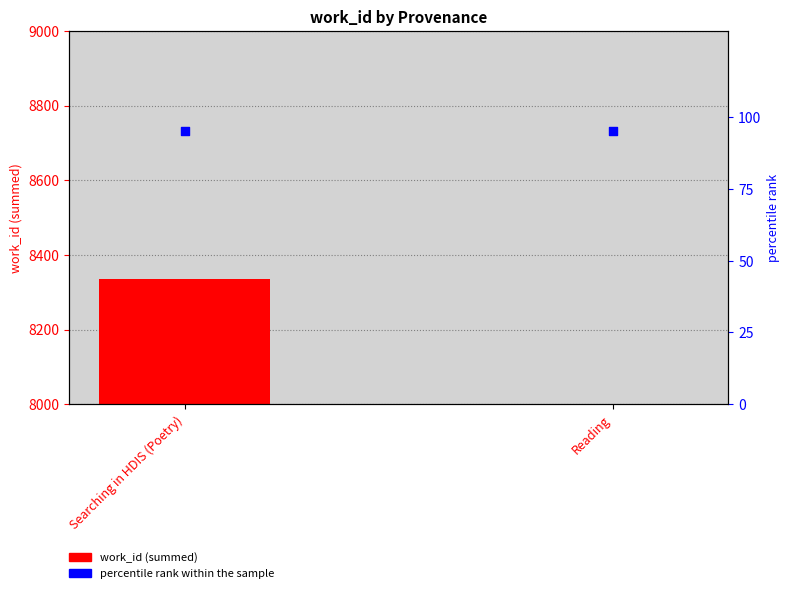

Which series has the largest total across all categories?

work_id